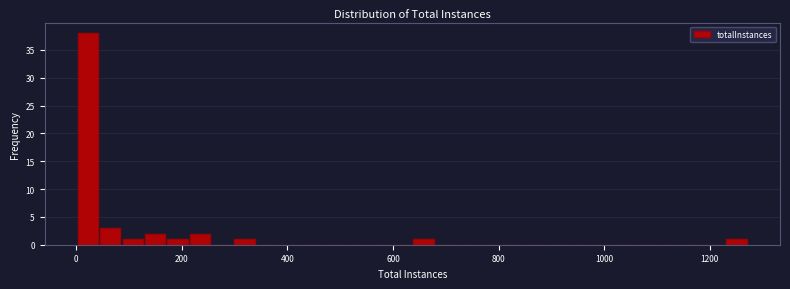

Read against the x-axis, roughly where is the centre of the tallest bar?

20